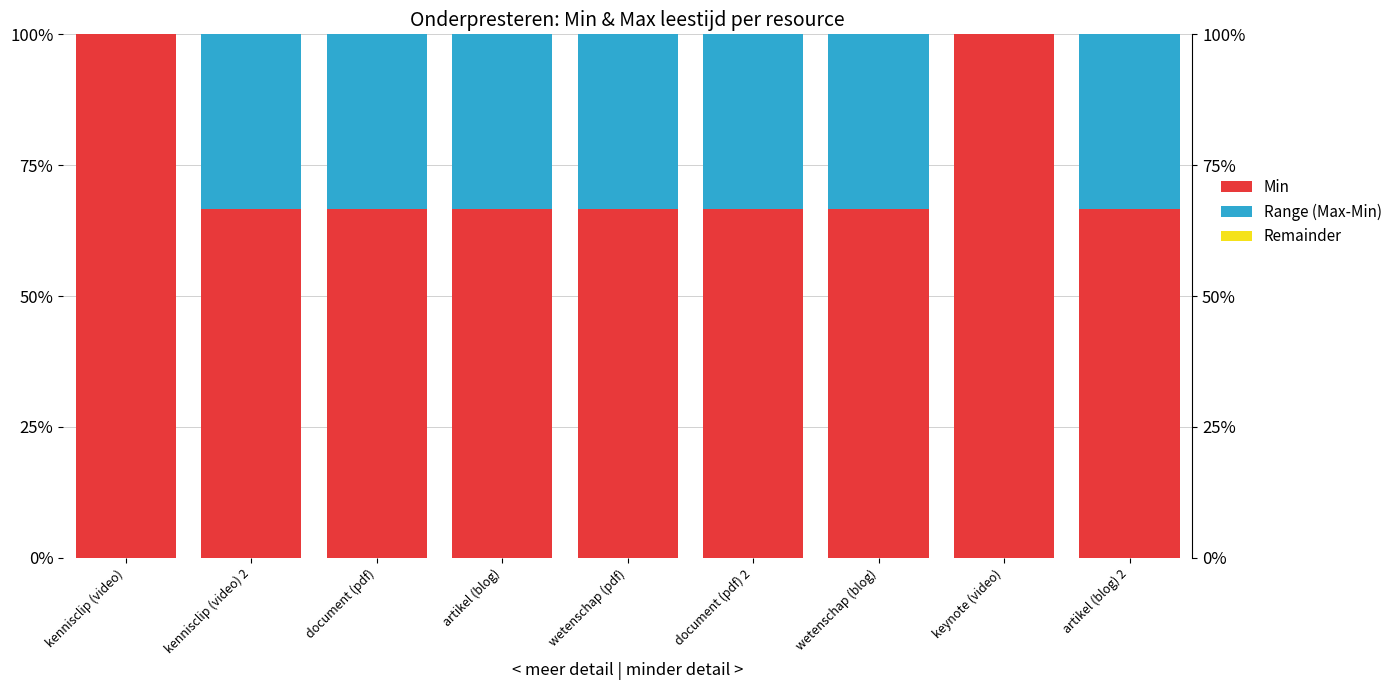

Which series has the largest range (max minus min)?

Min